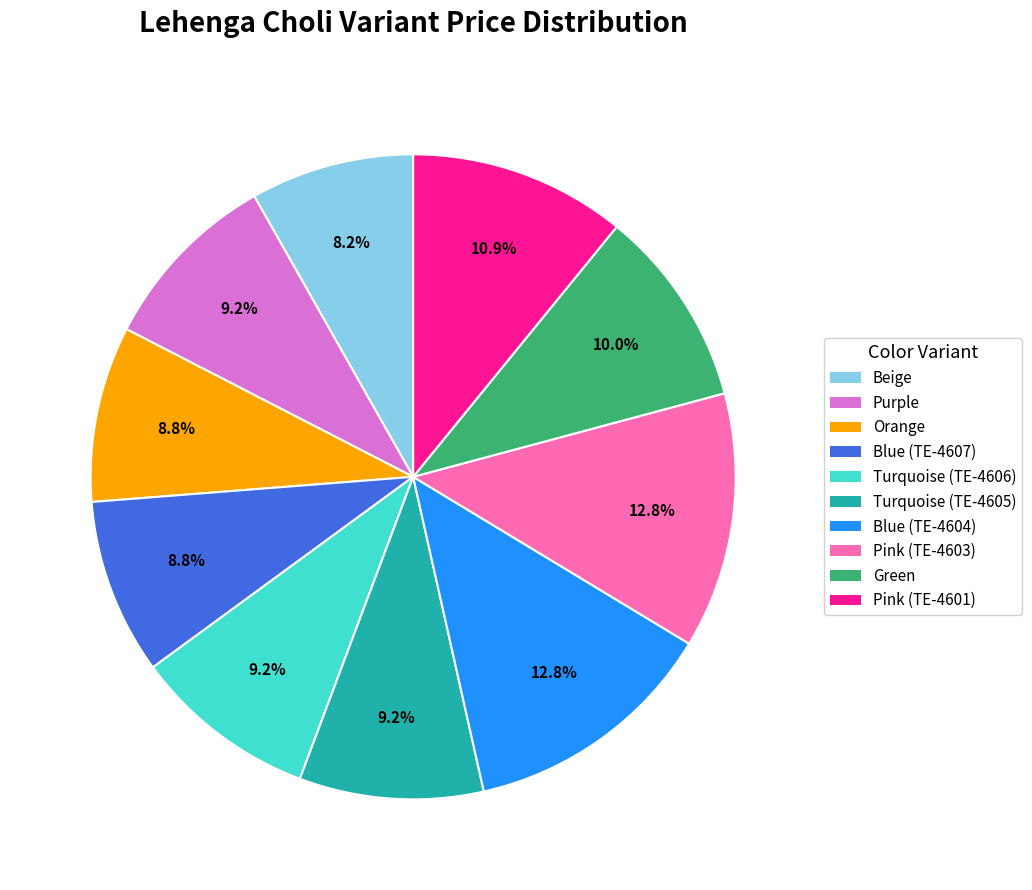

To the nearest percent, what portion does Green represent?

10%